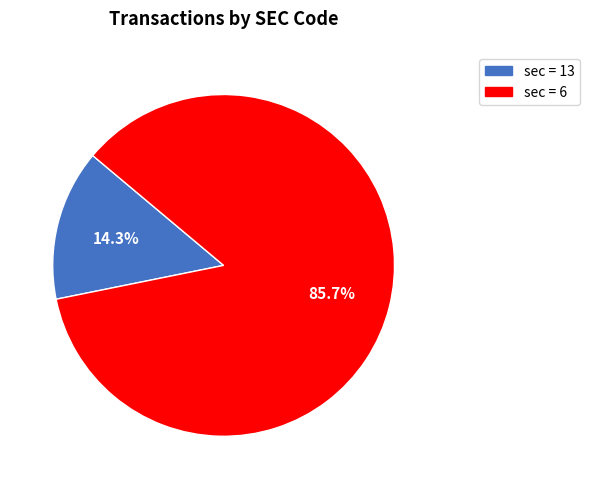

Is there a majority slice in this chart?

Yes